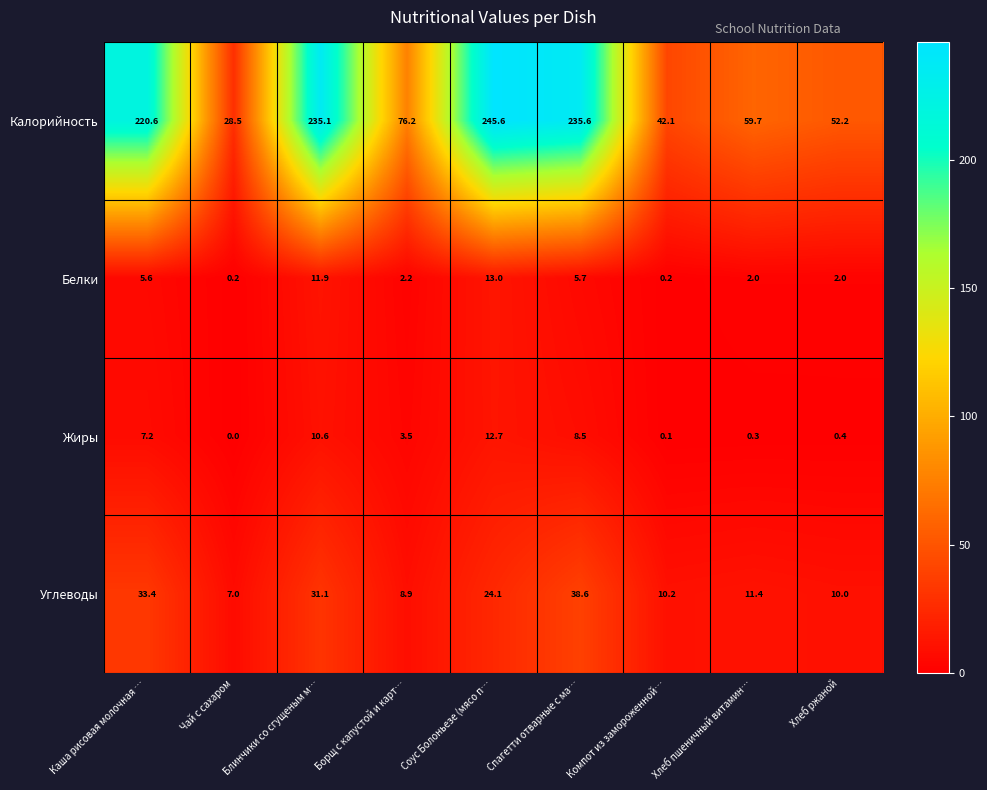

Rank the categories by Углеводы value from highest to lowest.

Спагетти отварные с ма…, Каша рисовая молочная …, Блинчики со сгущеным м…, Соус Болоньезе (мясо п…, Хлеб пшеничный витамин…, Компот из замороженной…, Хлеб ржаной, Борщ с капустой и карт…, Чай с сахаром